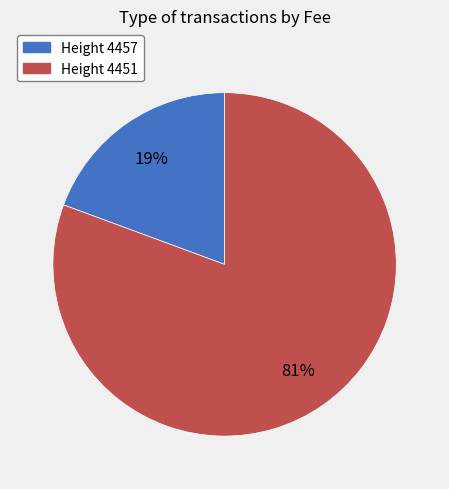

Is there any slice that represents more than half of the pie?

Yes